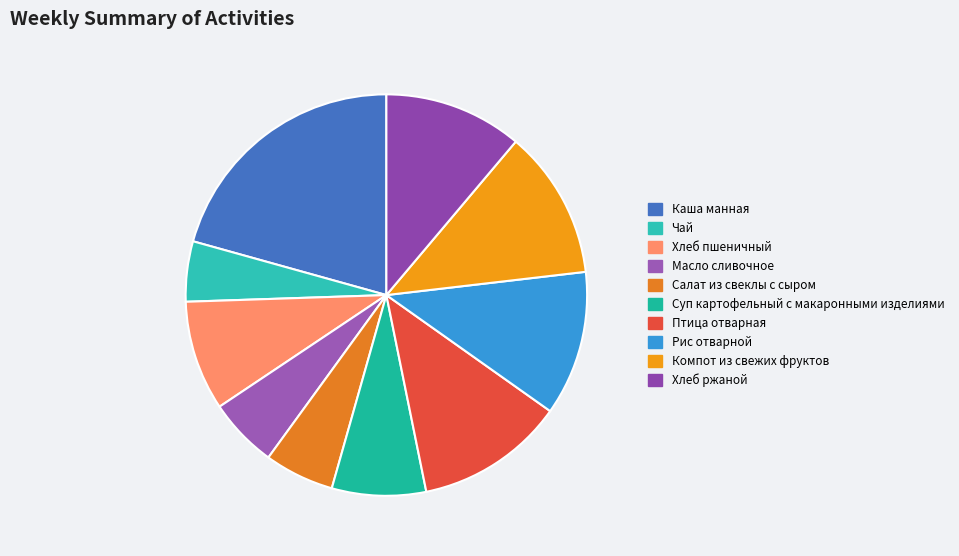

Is there any slice that represents more than half of the pie?

No